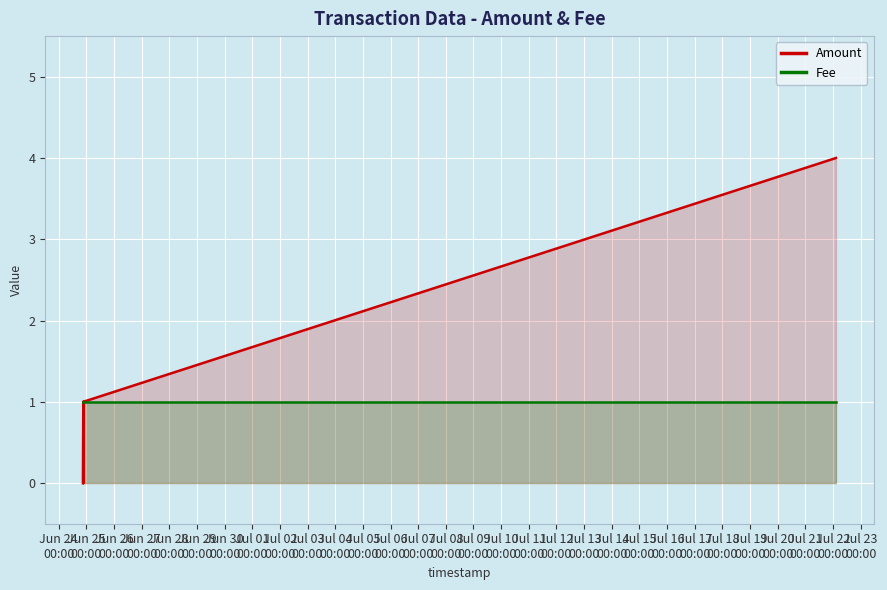

Which category has the lowest value in the Fee series?

Jun 24
00:00